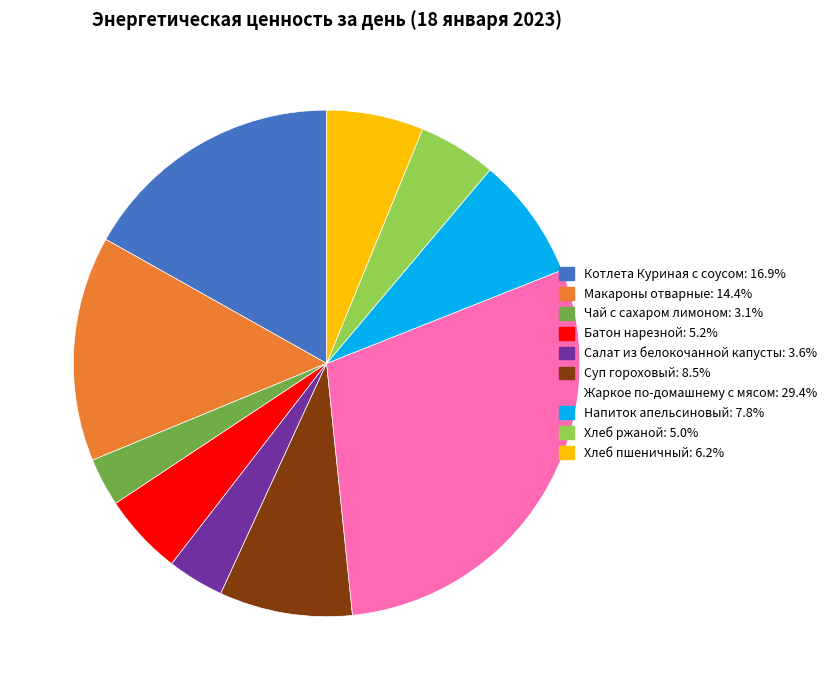

Is it true that Котлета Куриная с соусом is 31% of the pie?

False